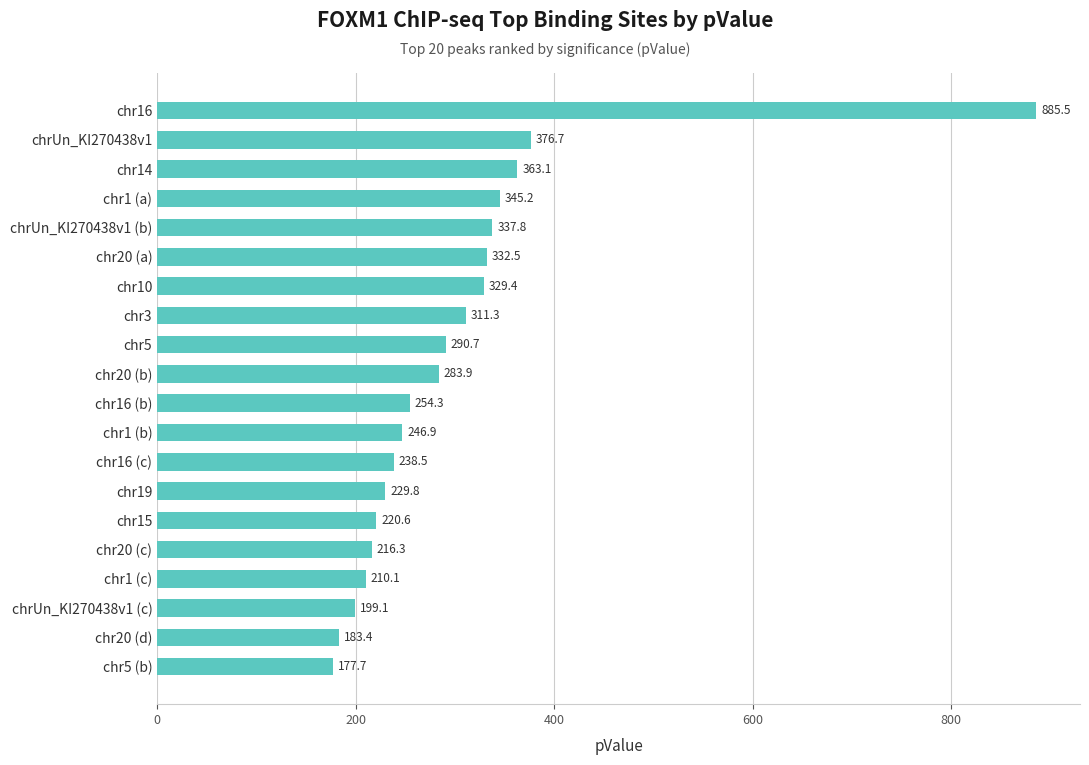

The value at chr1 (a) is 345.2. True or false?

True